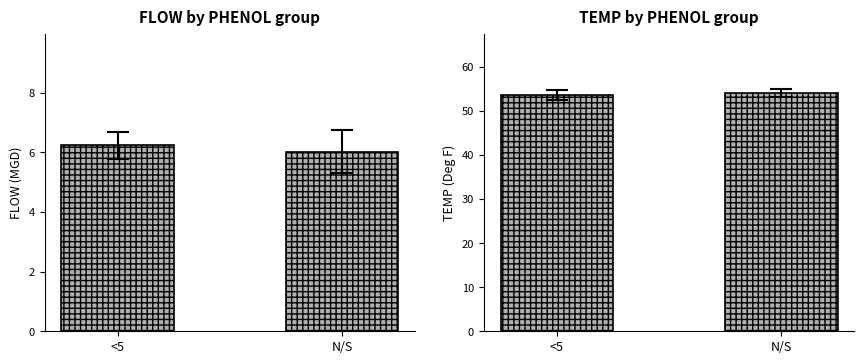

List the labels in order of FLOW value, largest first.

<5, N/S